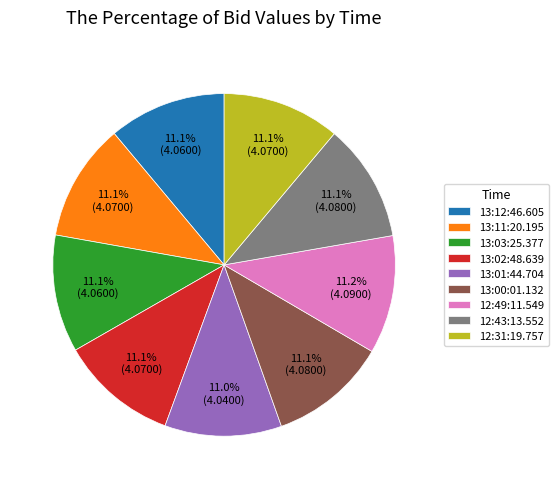

What is the ratio of the value at 13:02:48.639 to the value at 13:03:25.377?

1.0